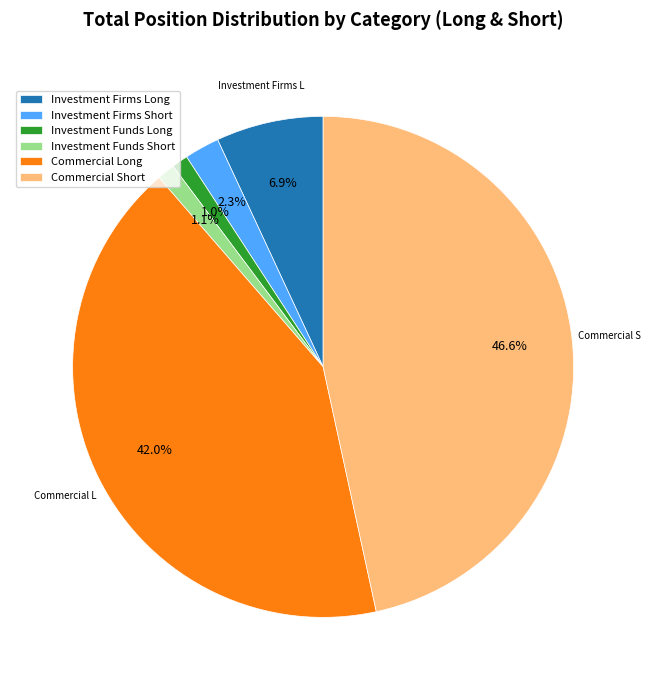

Is Commercial Long the majority of the pie?

No